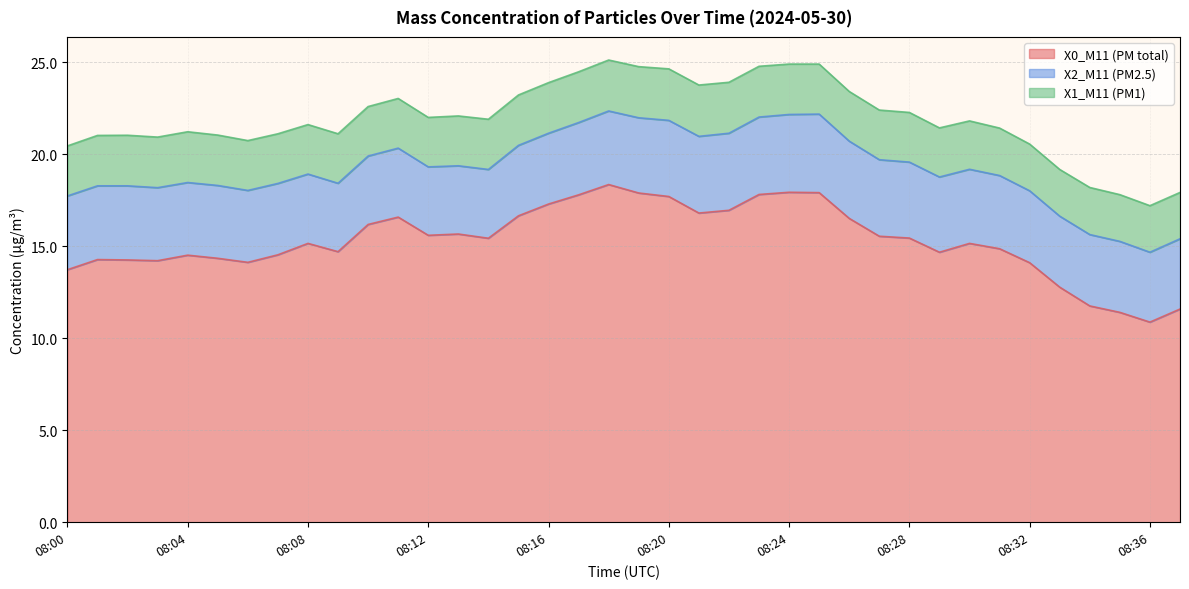

At which category does X1_M11 (PM1) reach its first local peak?

08:04